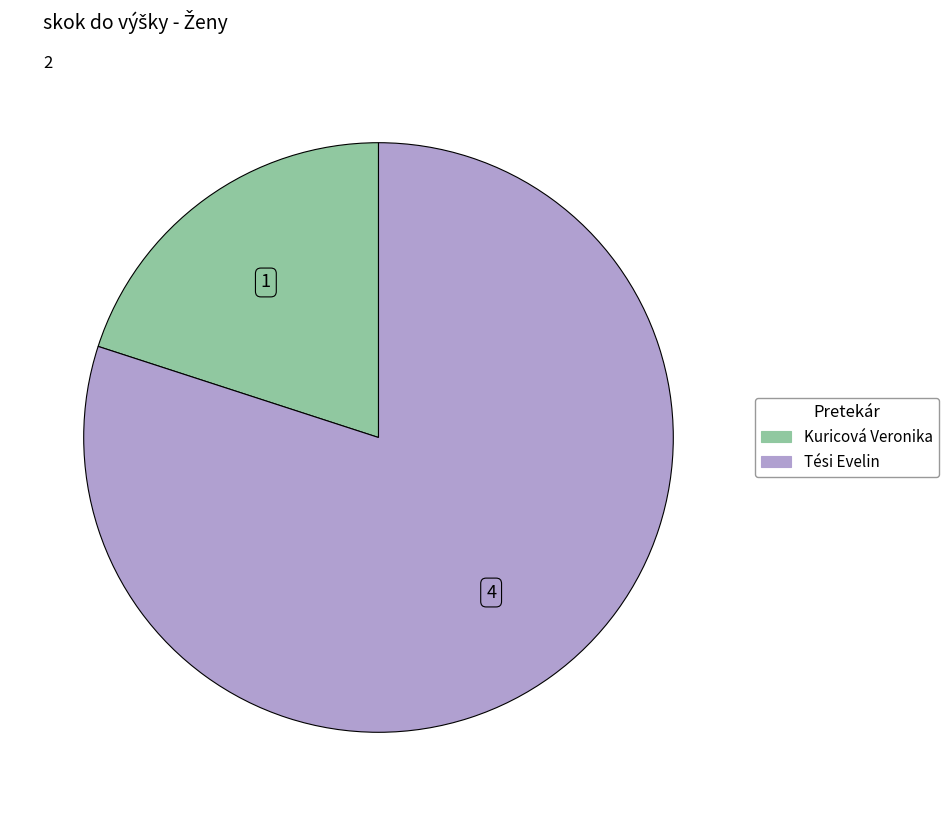

How many segments does this pie chart have?

2